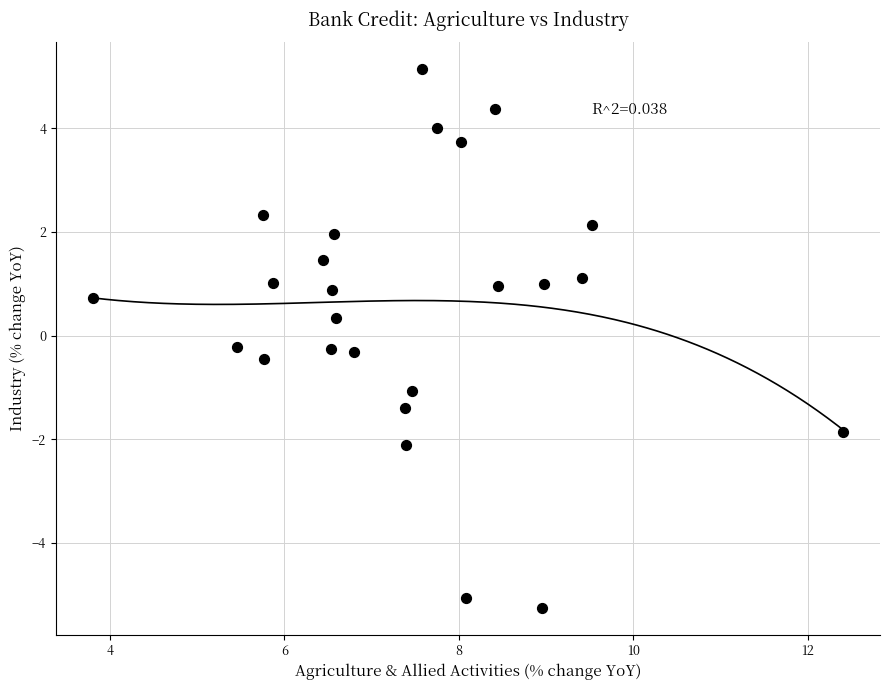

What is the range of Y values (max minus min)?

10.4